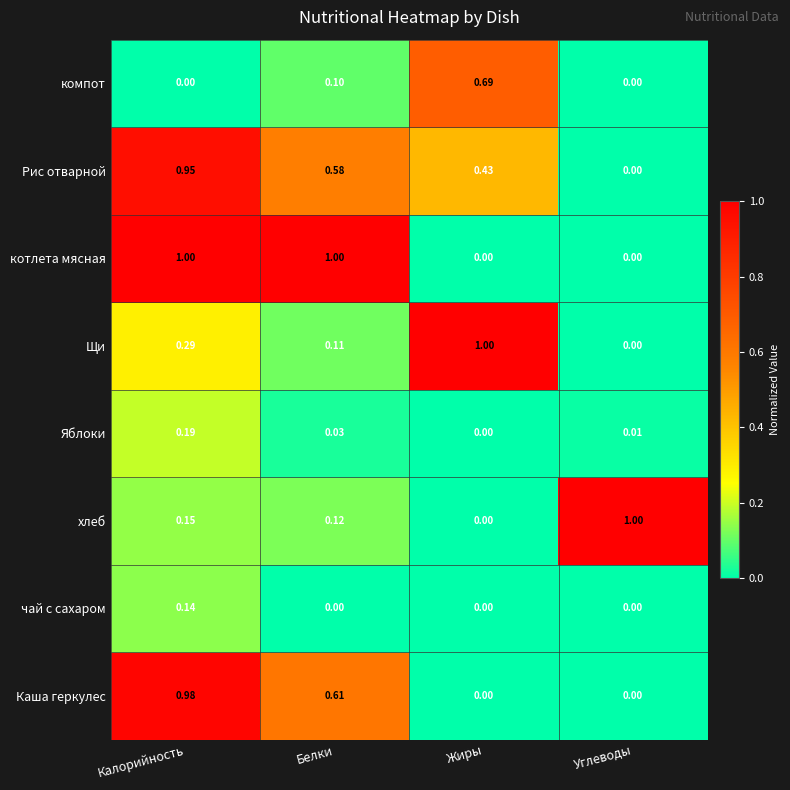

At which category is the sum across all series the highest?

Калорийность